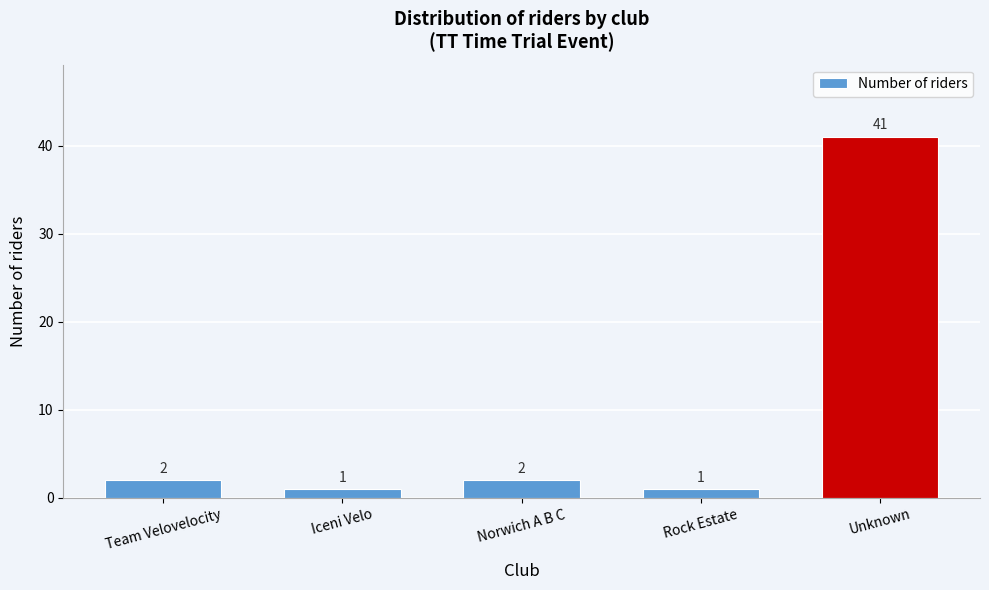

Reading left to right, list all the values displayed in this chart.

Team Velovelocity=2	Iceni Velo=1	Norwich A B C=2	Rock Estate=1	Unknown=41